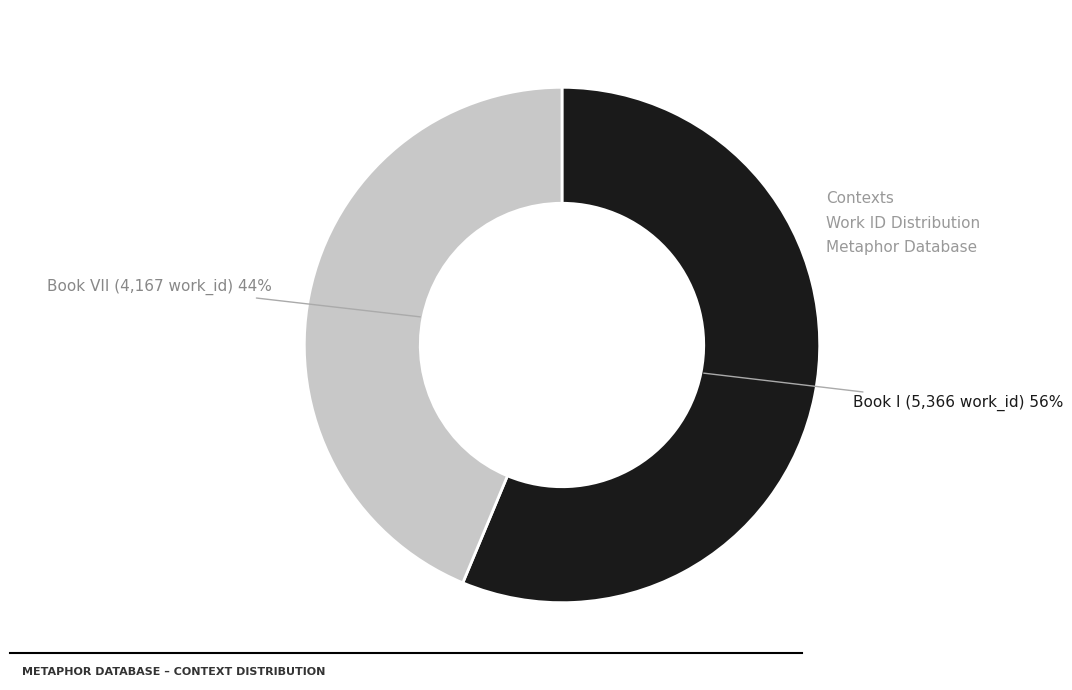

Is there a majority slice in this chart?

Yes